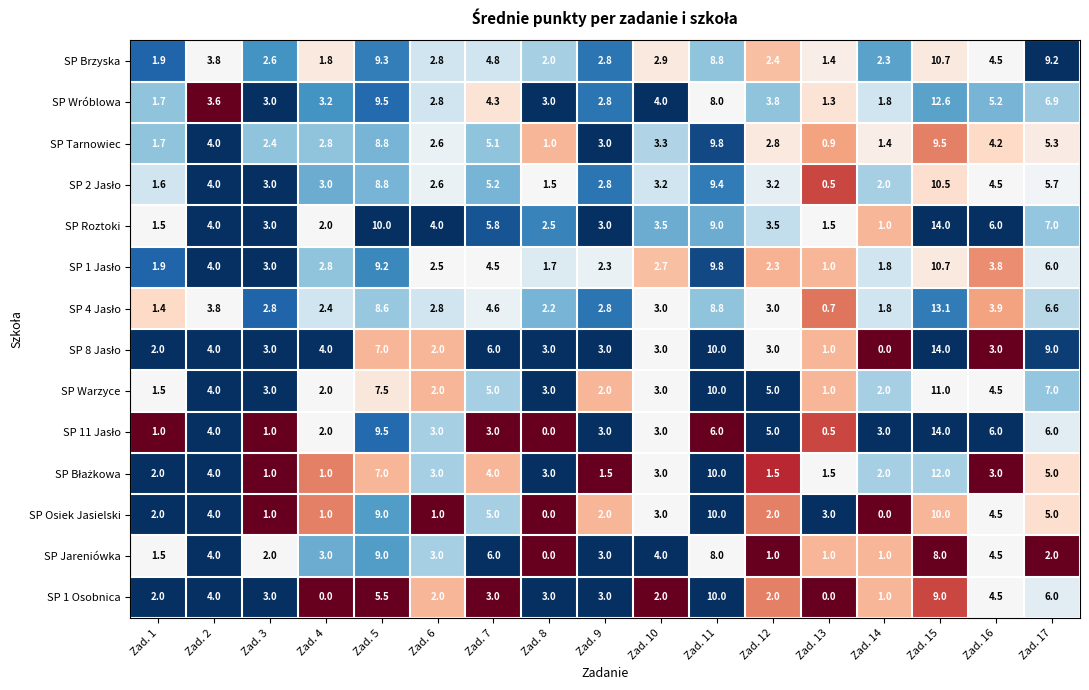

At how many categories does at least one series exceed 0?

17